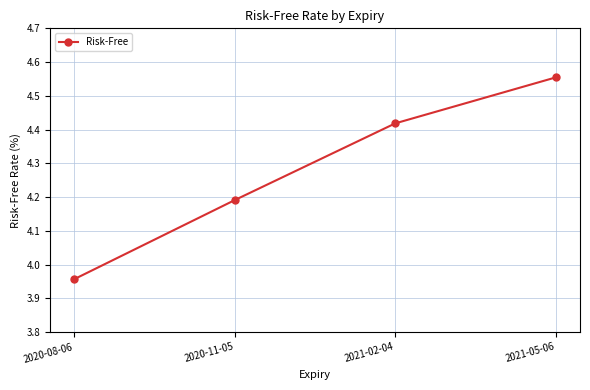

Is it true that the value at 2020-11-05 is 2.8?

False